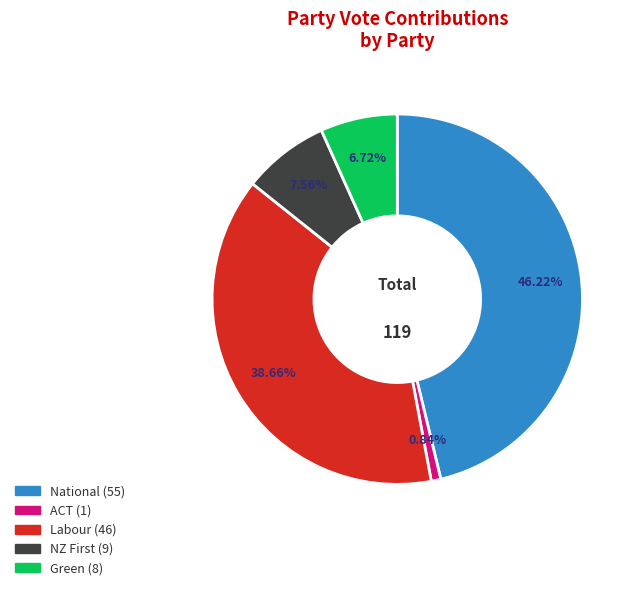

How much of the chart is everything except ACT?

99.2%